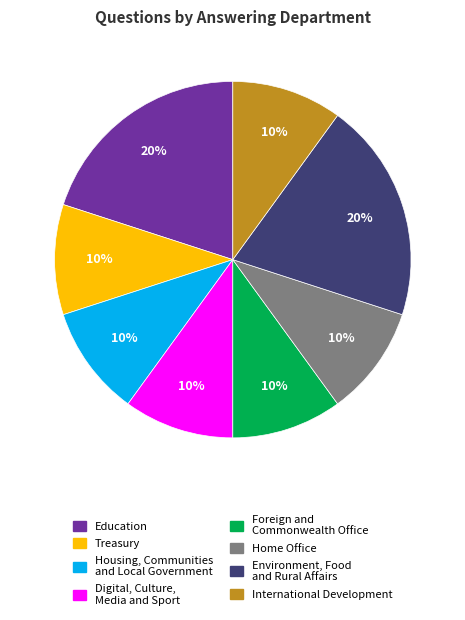

Do Foreign and Commonwealth Office and Environment, Food and Rural Affairs together represent more than half of the pie?

No